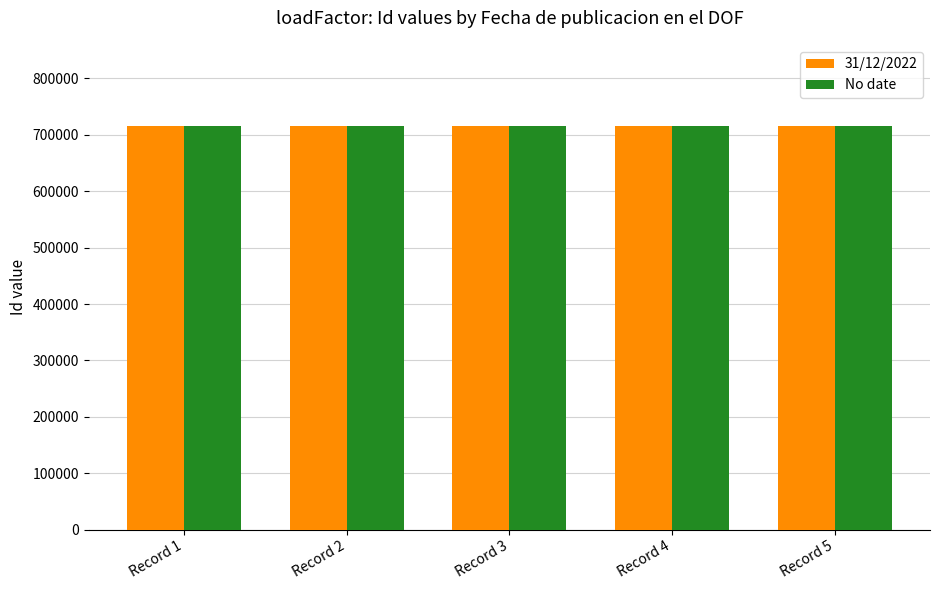

What are all the series names shown in the legend?

31/12/2022, No date